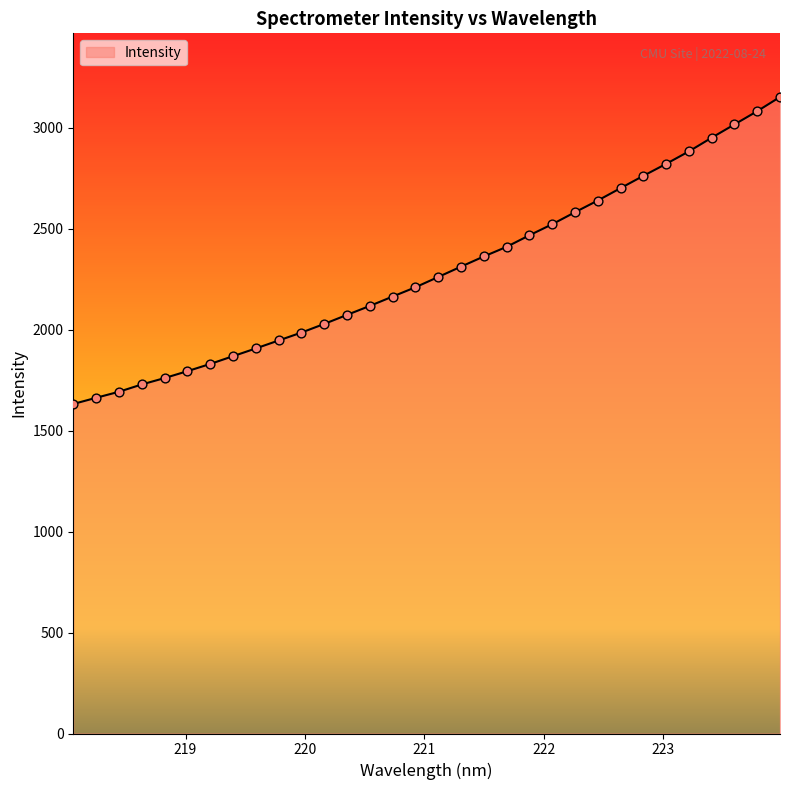

What is the minimum value shown in the chart?

1631.5